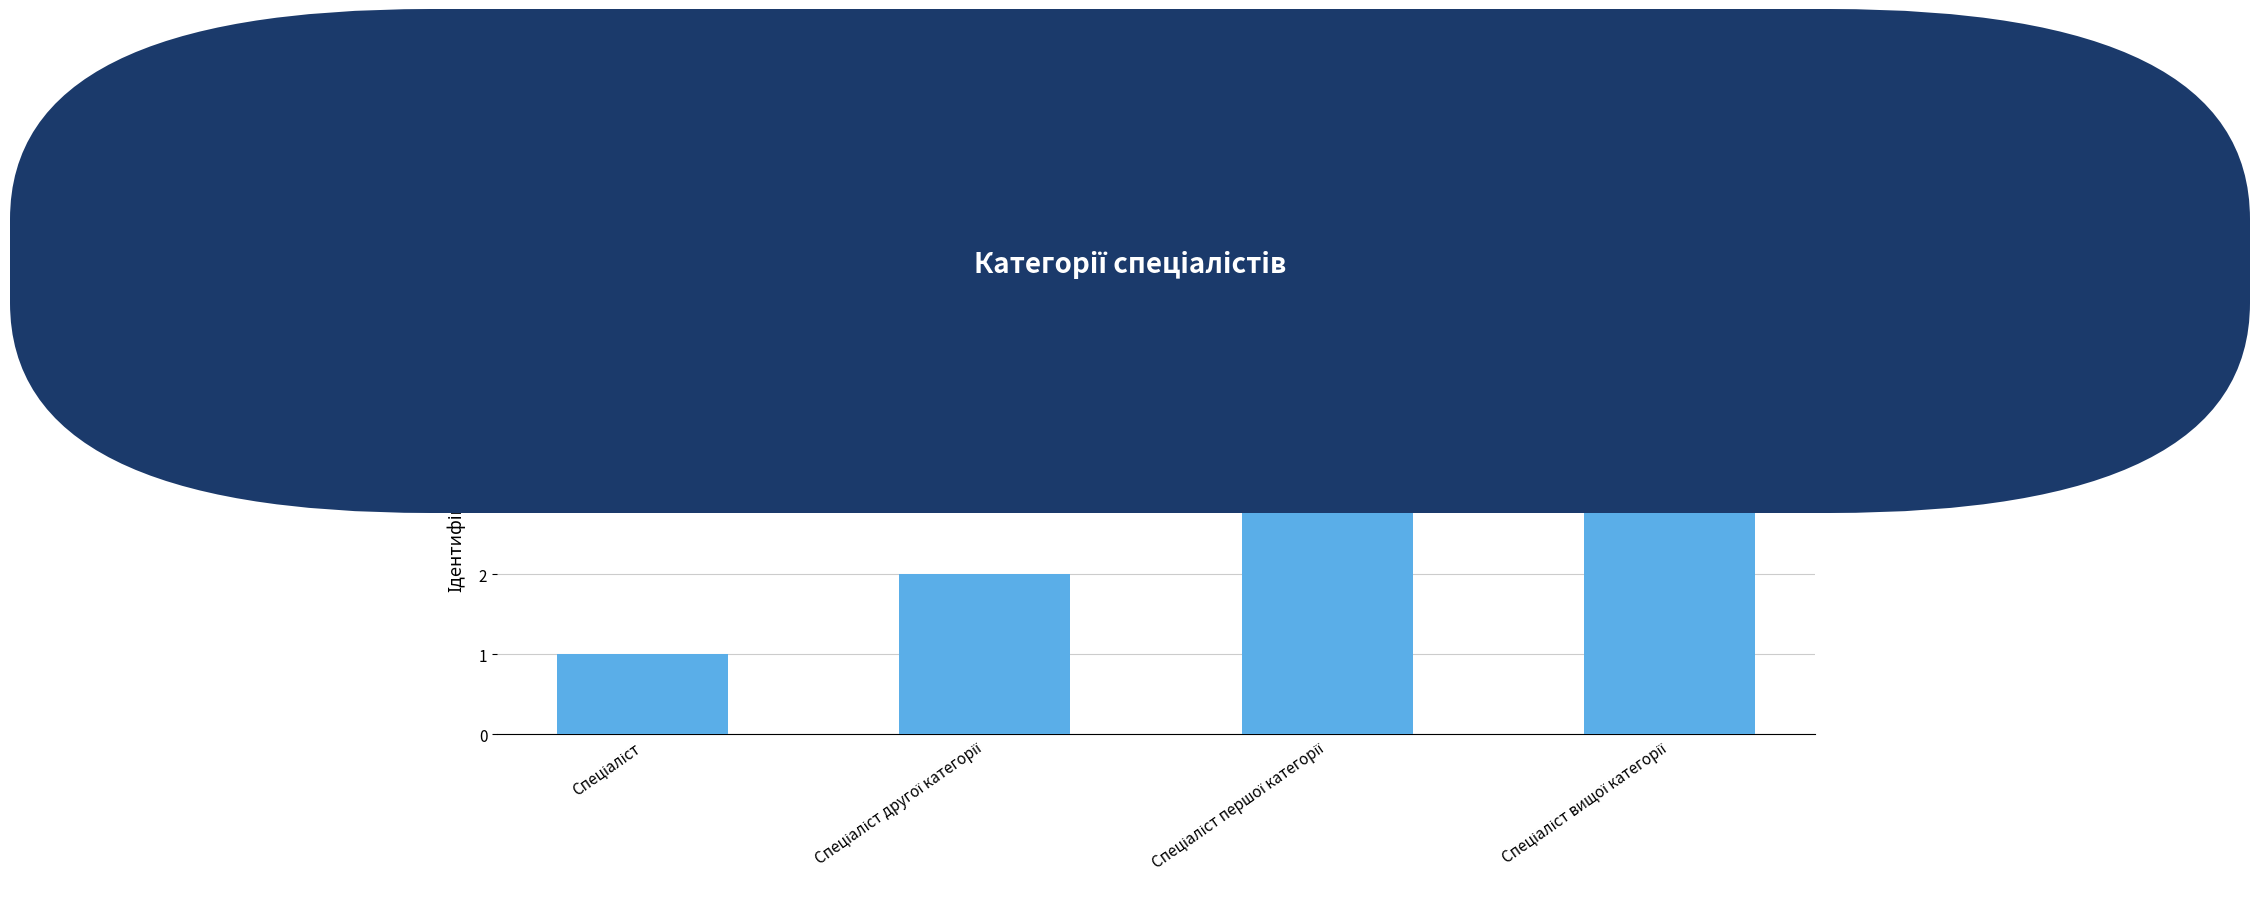

What is the difference between the maximum and minimum values?

3